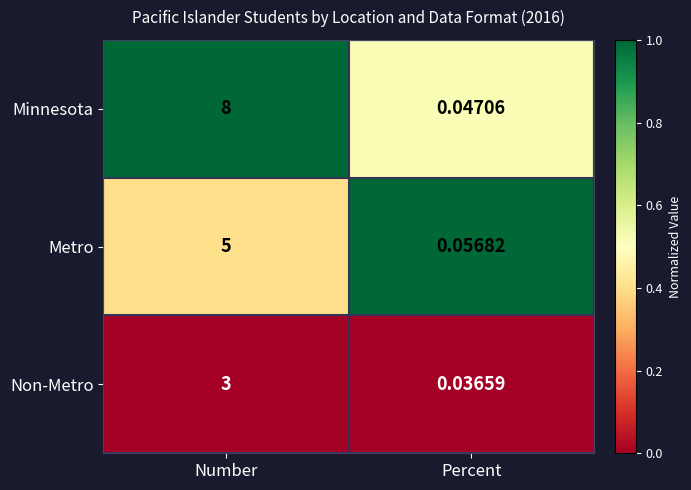

Where is Non-Metro nearest to the value 1?

Percent